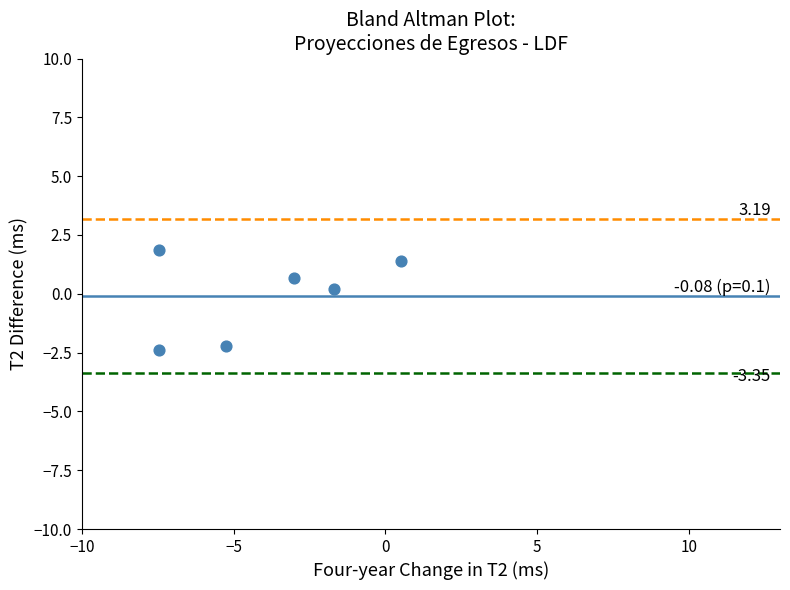

What is the range of Y values (max minus min)?

4.3